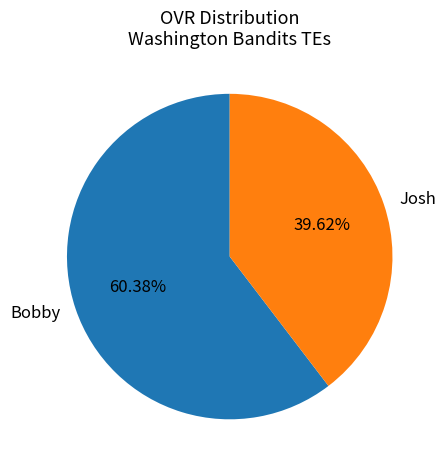

Approximately how many times larger is the value at Bobby compared to Josh?

1.5